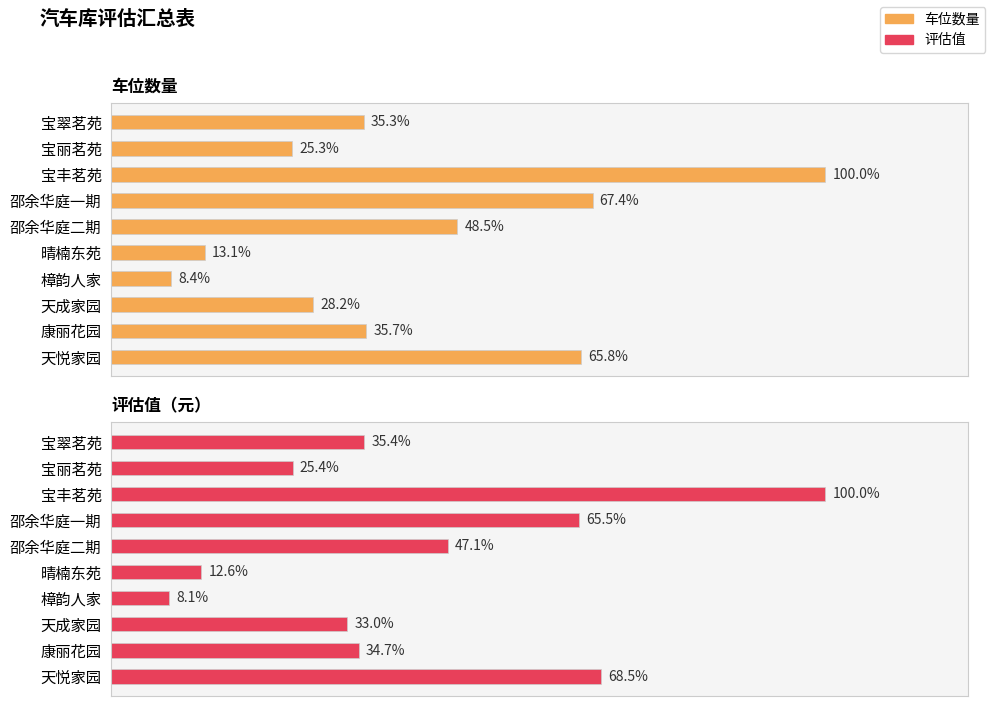

List the series in order of their peak value, lowest first.

车位数量, 评估值